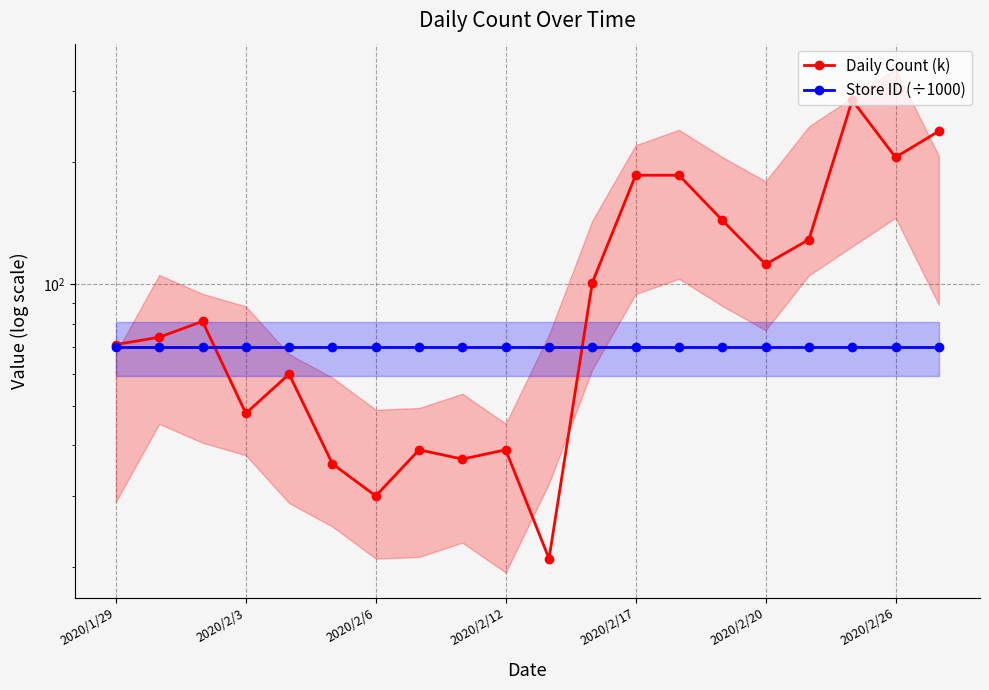

What position from the right is 13?

7